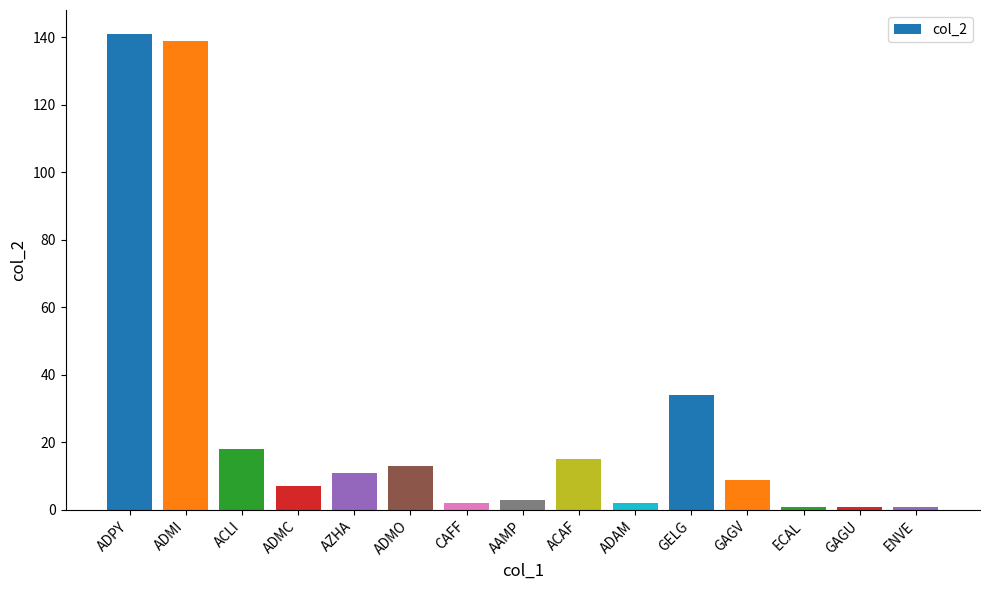

What position from the left is ENVE?

15